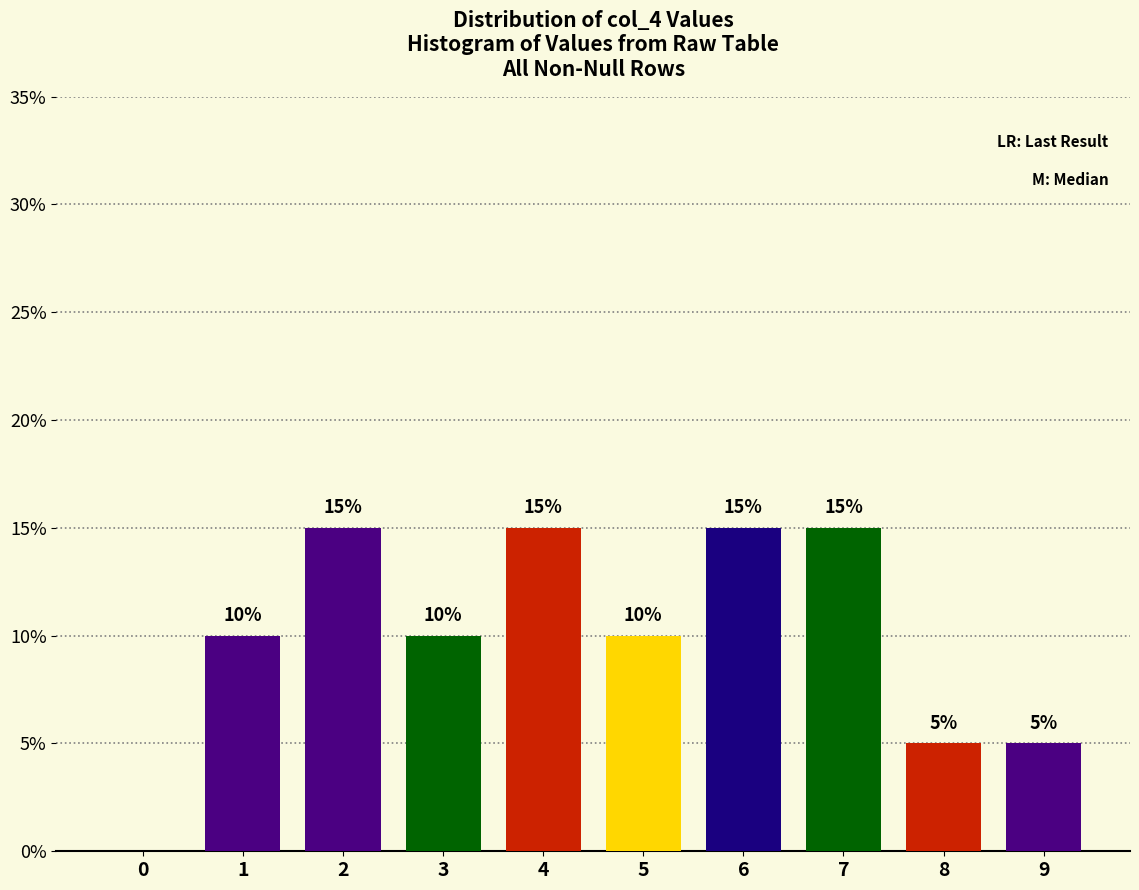

Reading left to right, transcribe all the data shown in this chart.

0=0	1=10	2=15	3=10	4=15	5=10	6=15	7=15	8=5	9=5